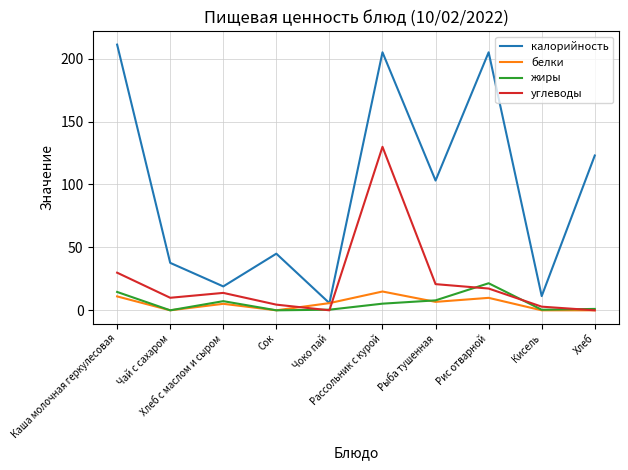

At which category is the sum across all series the highest?

Рассольник с курой